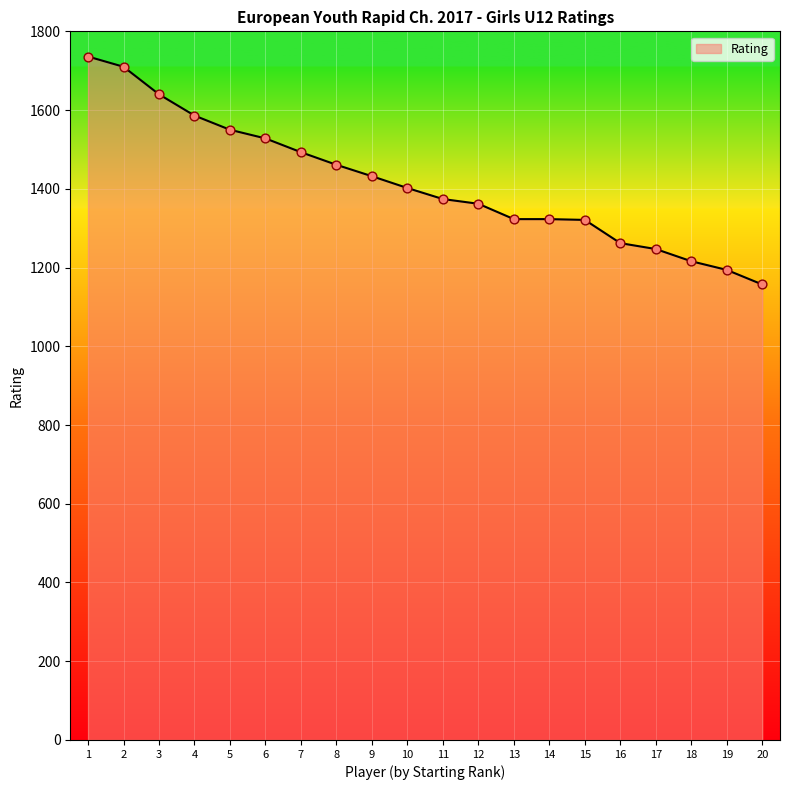

Approximately how many times larger is the value at 9 compared to 12?

1.1